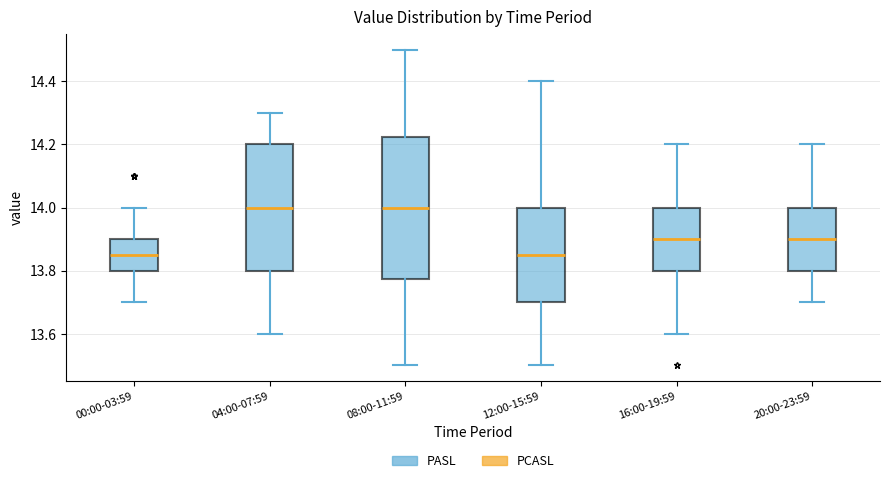

Reading left to right, transcribe this box plot: for each box, give where its median line is, the range the box spans, and where its two whiskers end, as read against the y-axis. The values are not printed on the chart, so give them approximately, as read against the axis.

00:00-03:59: median 13.86, box 13.80 to 13.90, whiskers 13.70 to 14.00
04:00-07:59: median 14.00, box 13.80 to 14.20, whiskers 13.60 to 14.30
08:00-11:59: median 14.00, box 13.78 to 14.22, whiskers 13.50 to 14.50
12:00-15:59: median 13.86, box 13.70 to 14.00, whiskers 13.50 to 14.40
16:00-19:59: median 13.90, box 13.80 to 14.00, whiskers 13.60 to 14.20
20:00-23:59: median 13.90, box 13.80 to 14.00, whiskers 13.70 to 14.20